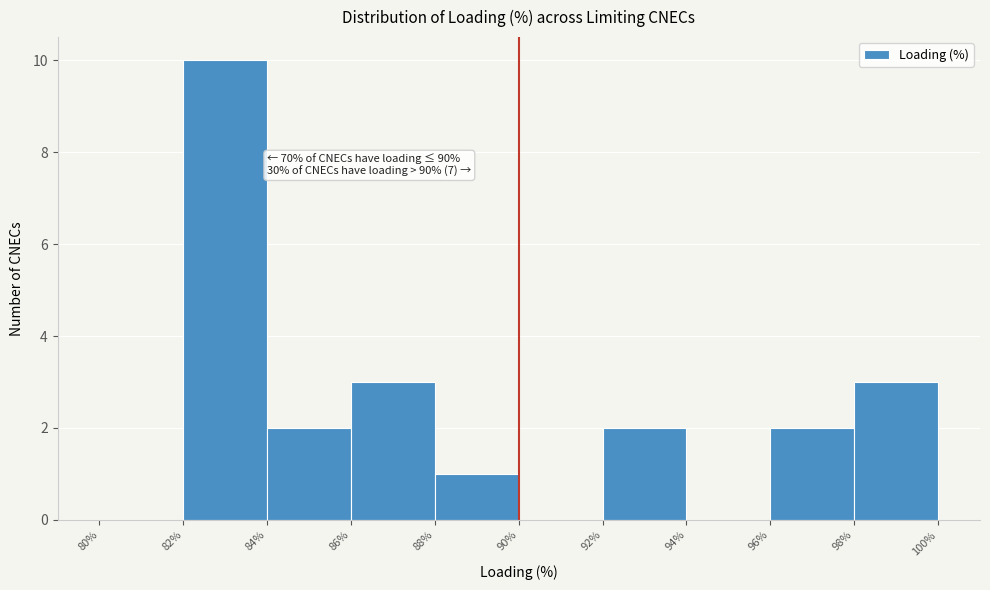

Which range on the x-axis has the tallest bar?

82% to 84%